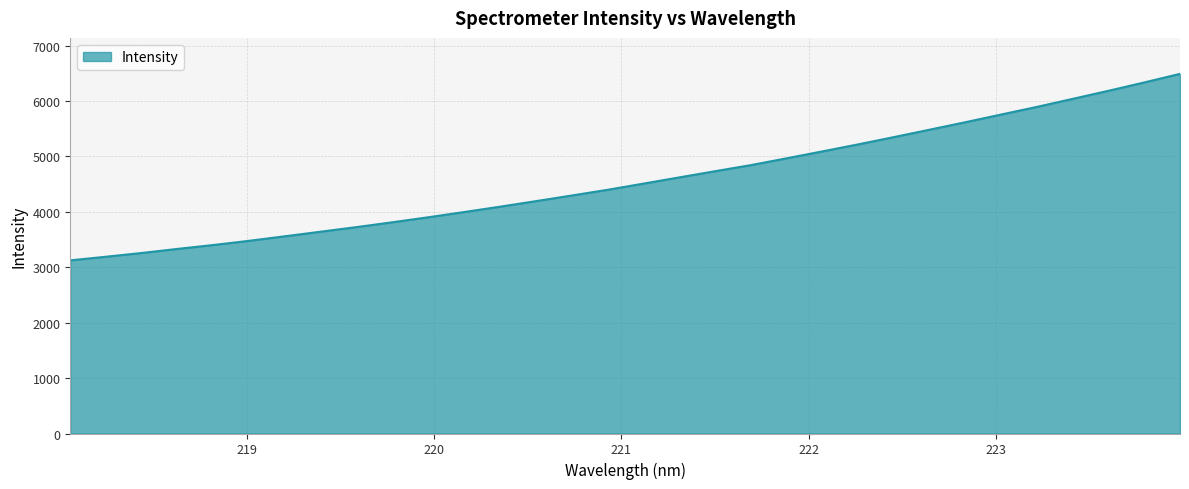

What is the minimum value shown in the chart?

3124.7